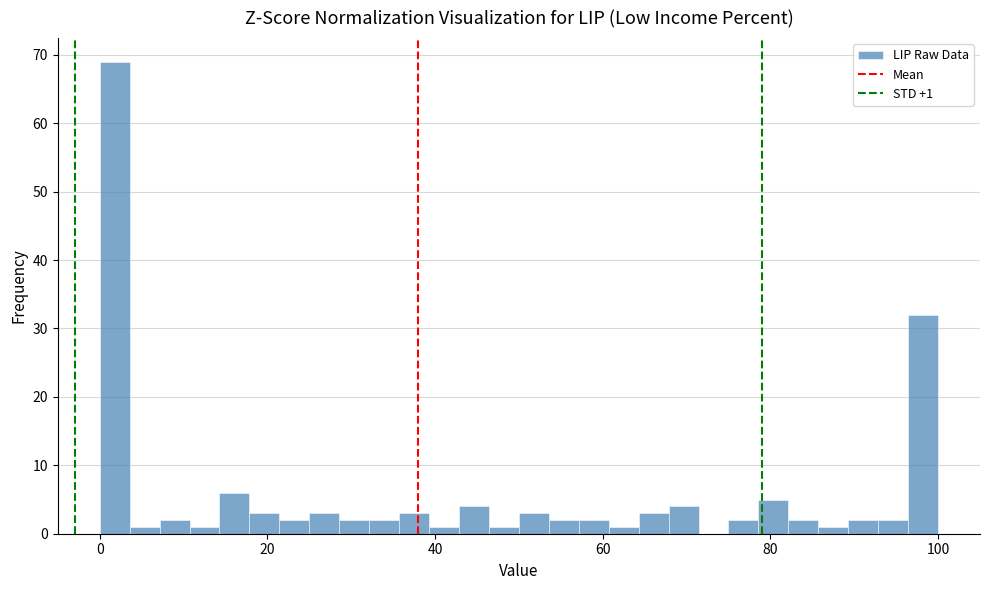

Around what value on the x-axis is the tallest bar? Give the approximate position of its centre, as read against the axis.

2